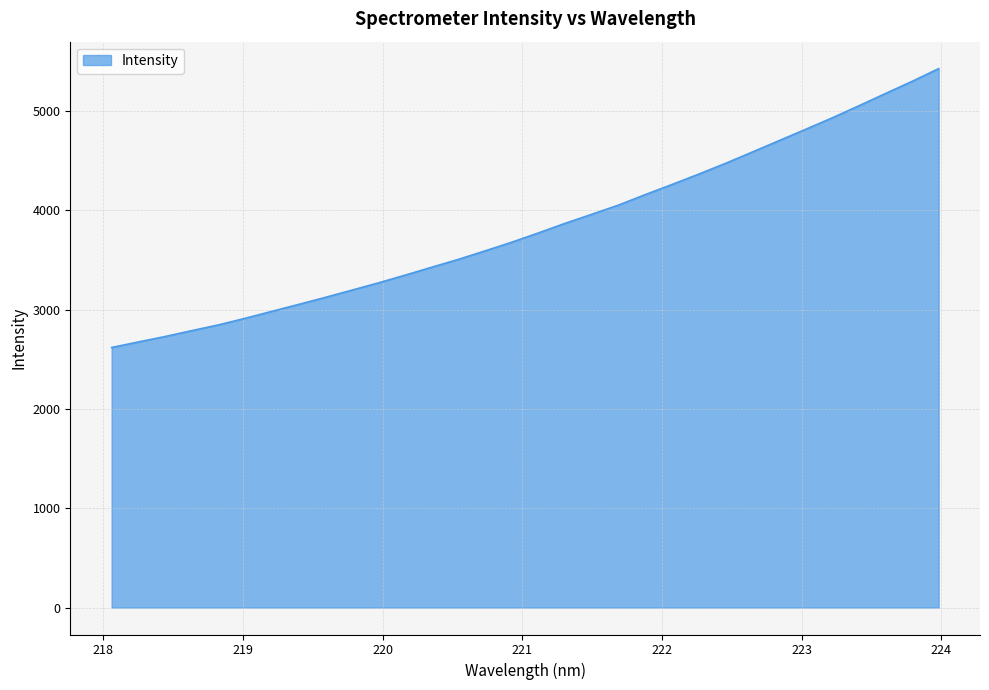

What is the smallest value displayed?

2619.4